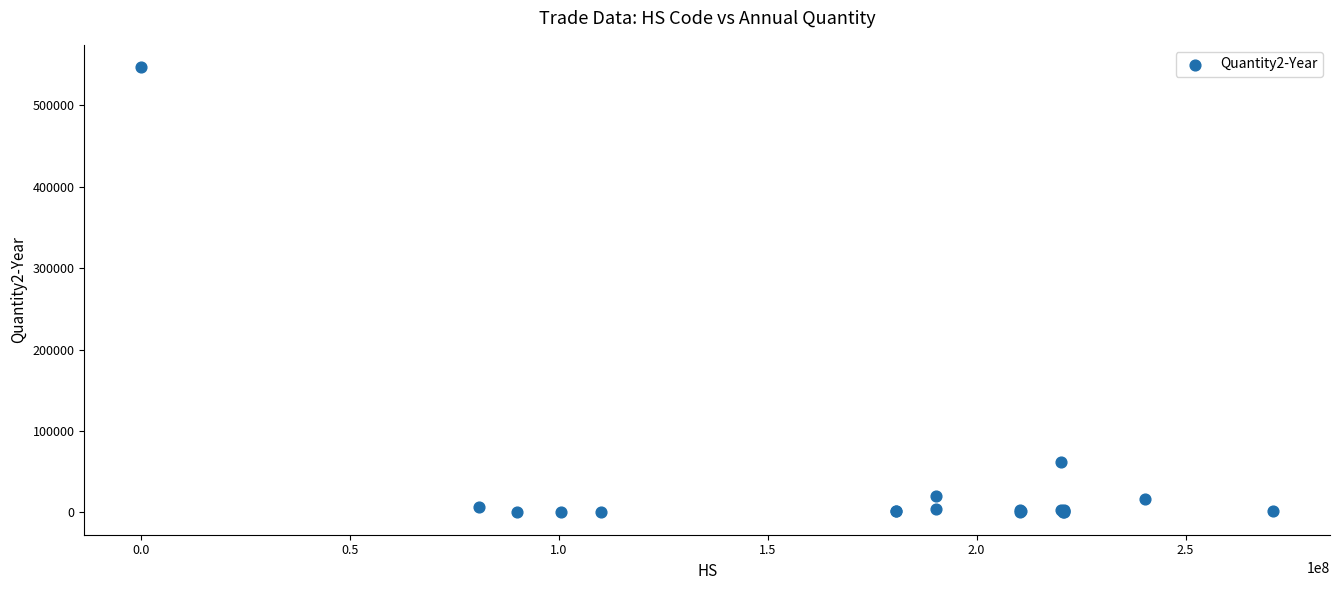

What Y value in the scatter plot is closest to 273458?

62261